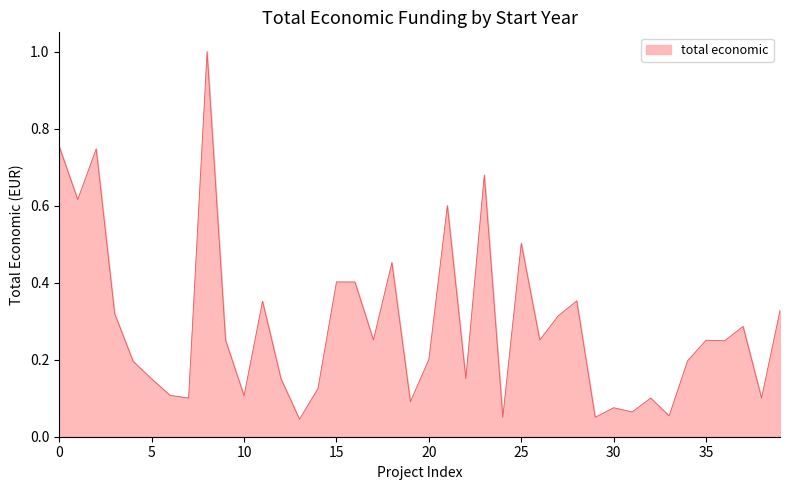

What is the greatest value displayed?

1.0